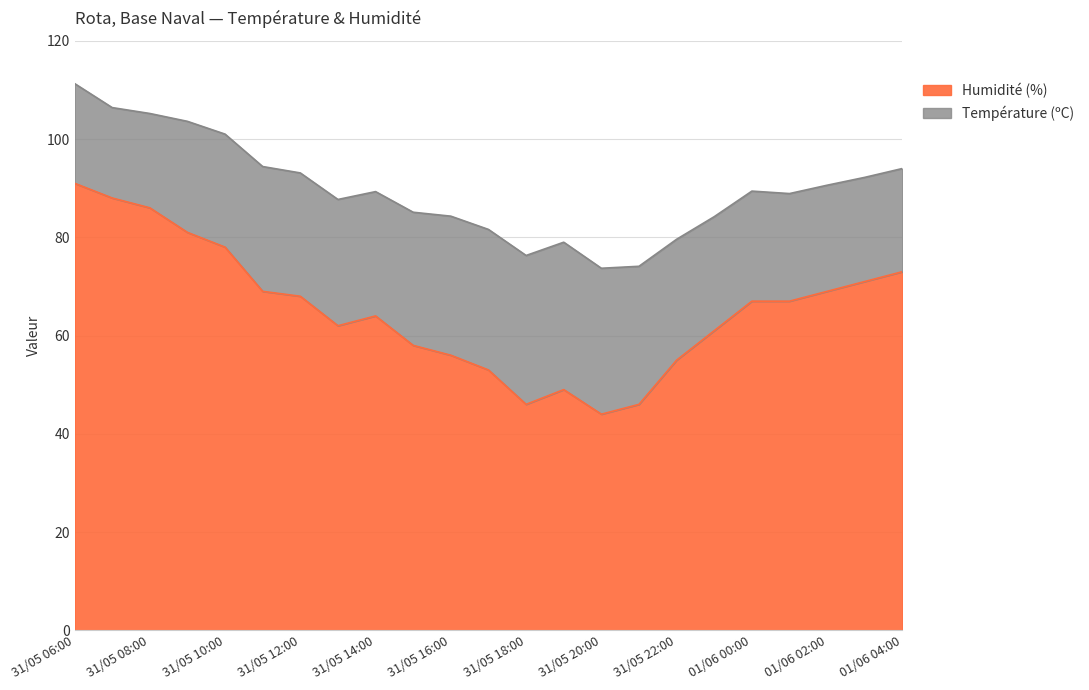

Rank the categories by value from lowest to highest.

31/05 20:00, 31/05 18:00, 31/05 21:00, 31/05 19:00, 31/05 17:00, 31/05 22:00, 31/05 16:00, 31/05 15:00, 31/05 23:00, 31/05 13:00, 31/05 14:00, 01/06 00:00, 01/06 01:00, 31/05 12:00, 31/05 11:00, 01/06 02:00, 01/06 03:00, 01/06 04:00, 31/05 10:00, 31/05 09:00, 31/05 08:00, 31/05 07:00, 31/05 06:00